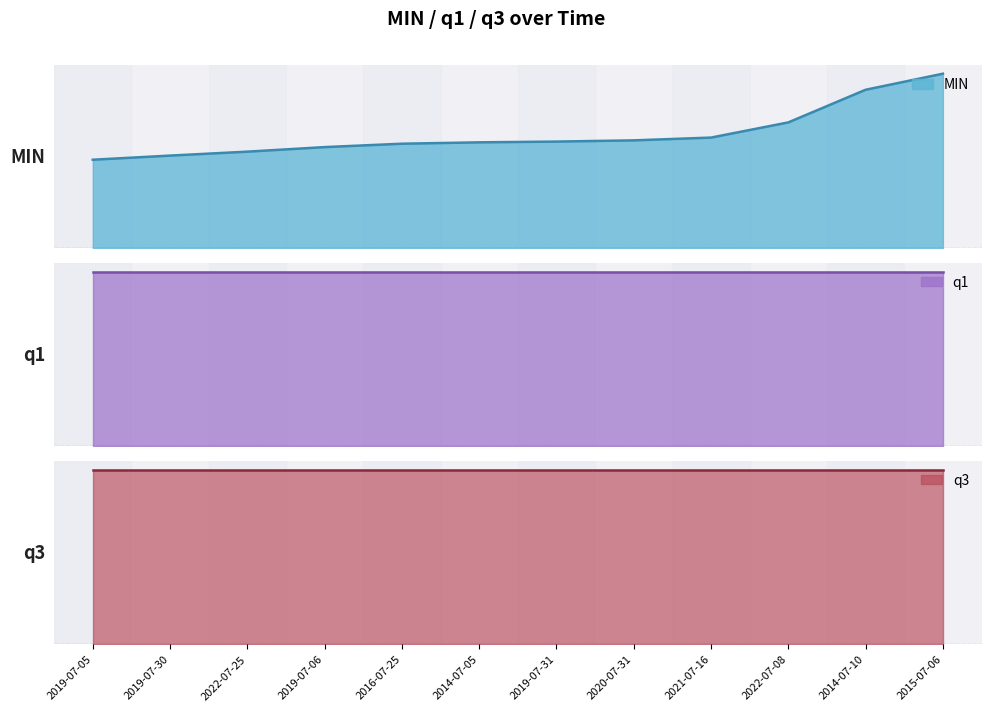

How many lines are shown in the chart?

3